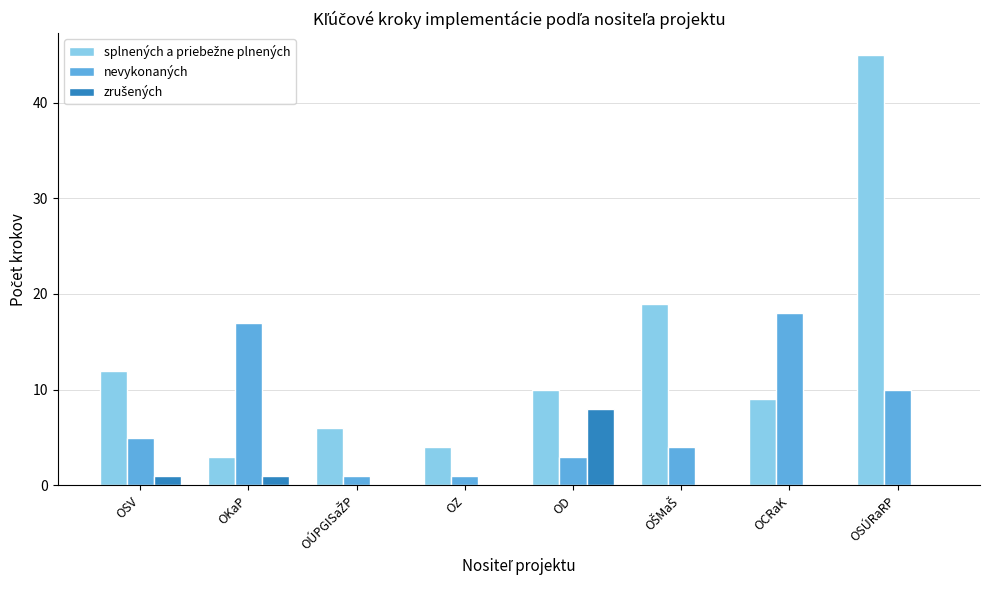

Is it true that nevykonaných equals 17 at OKaP?

True